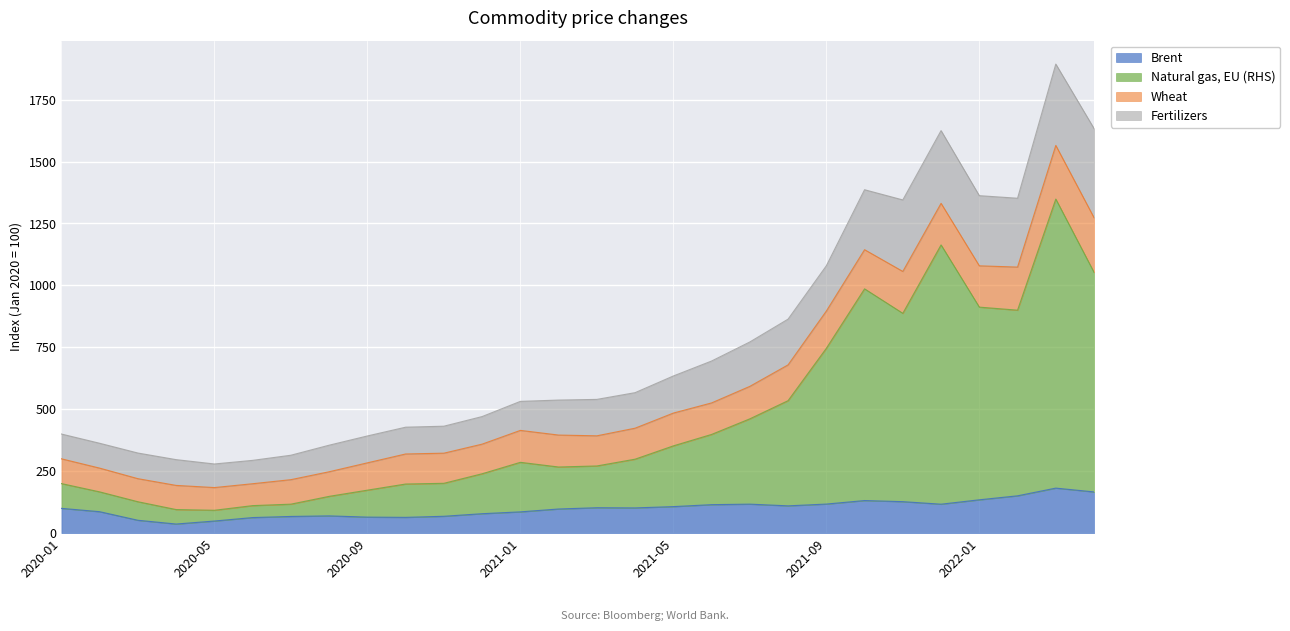

At which category is the sum across all series the highest?

2022-03